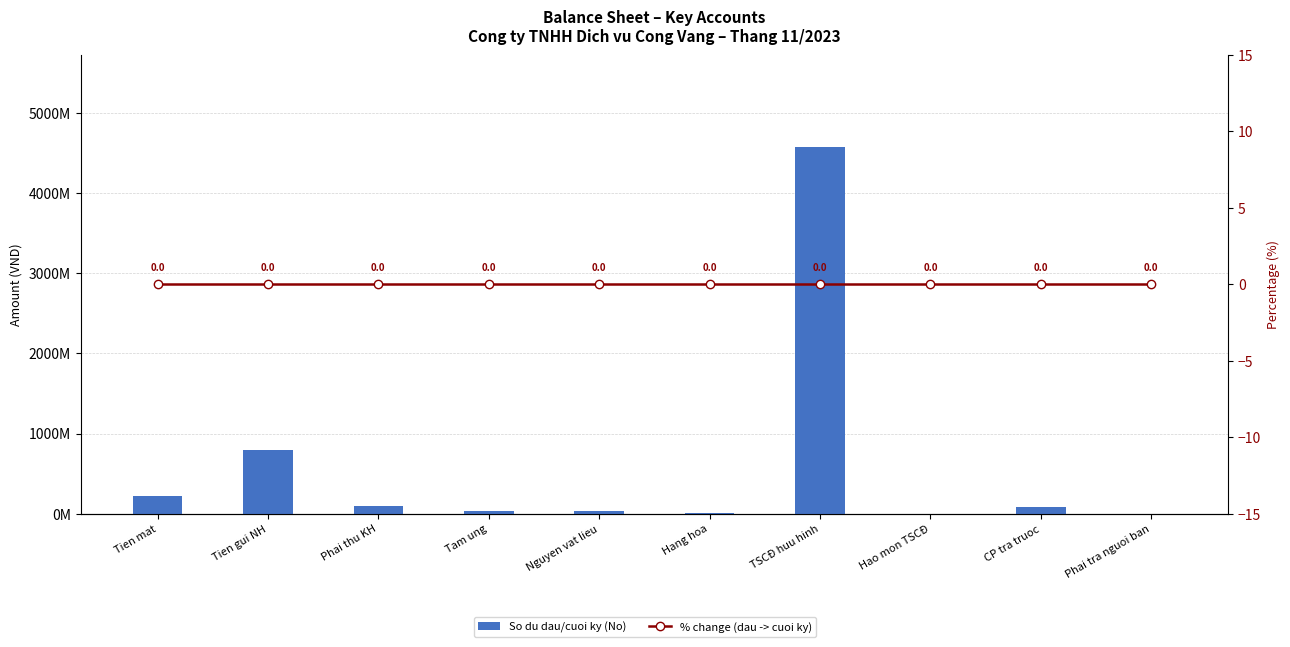

The So du dau/cuoi ky (No) series shows 1404970534 at Tien gui NH. True or false?

False